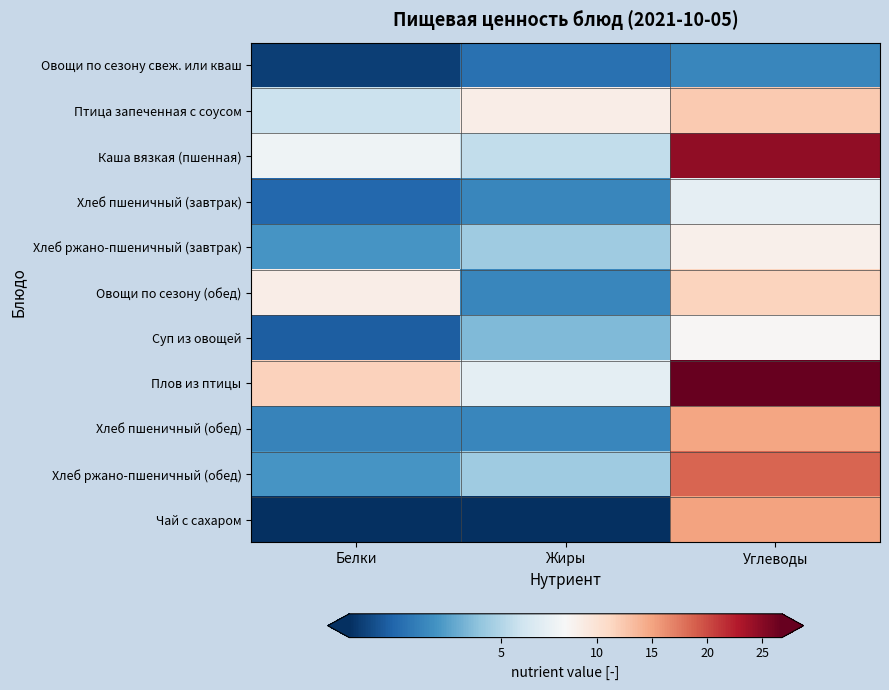

How many categories are shown in the chart?

3